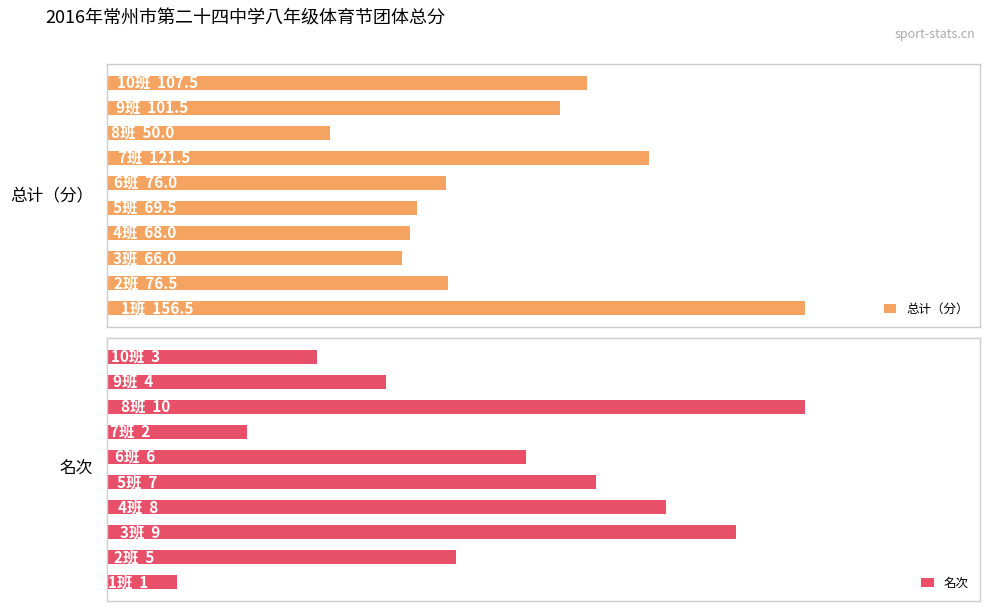

What is the value of the 名次 bar at the 5th from the left?

7.0